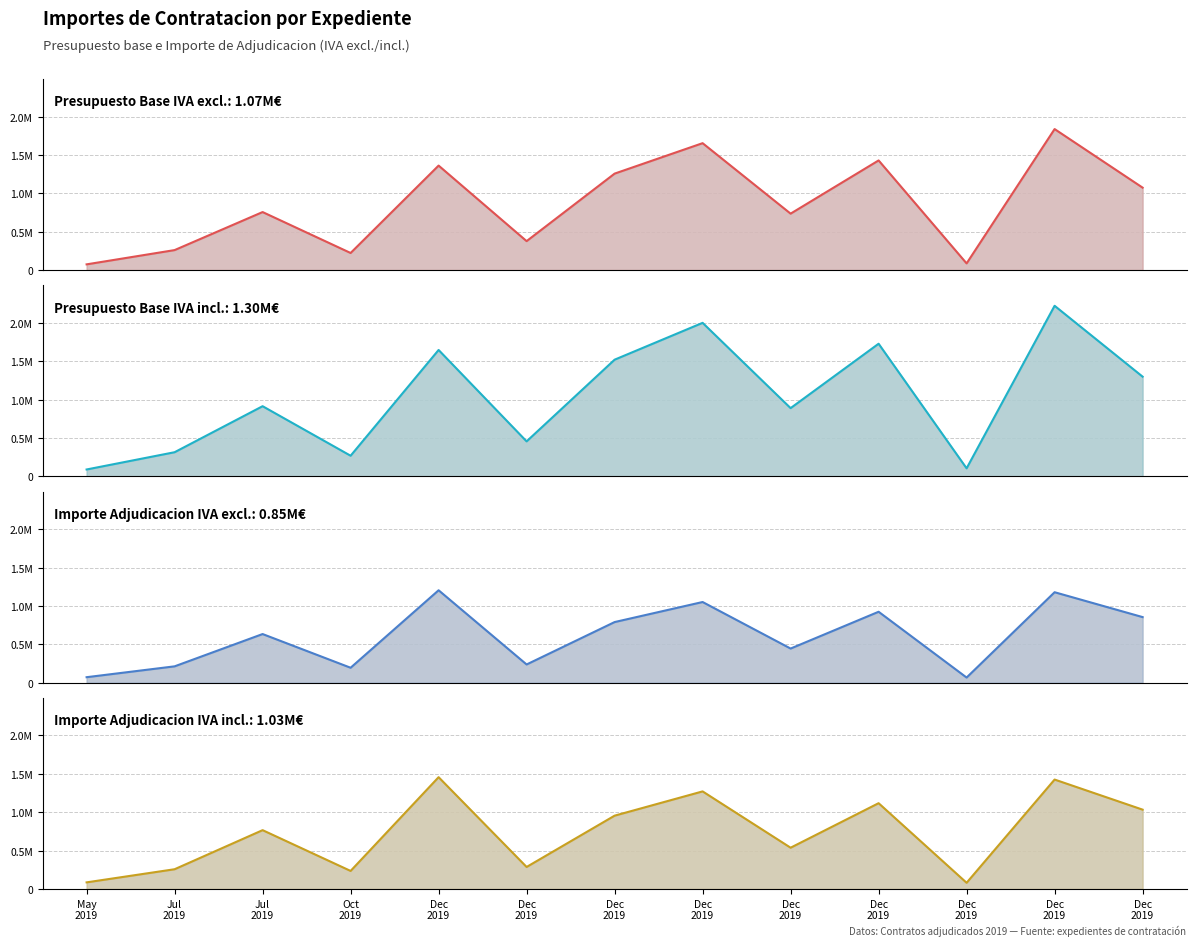

At which category is the sum across all series the highest?

Dec
2019